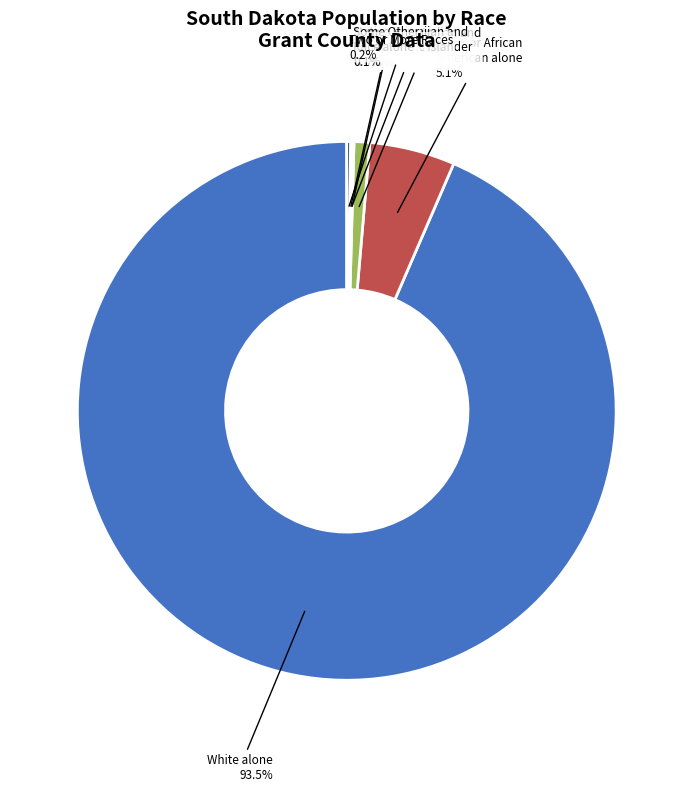

Is there a majority slice in this chart?

Yes